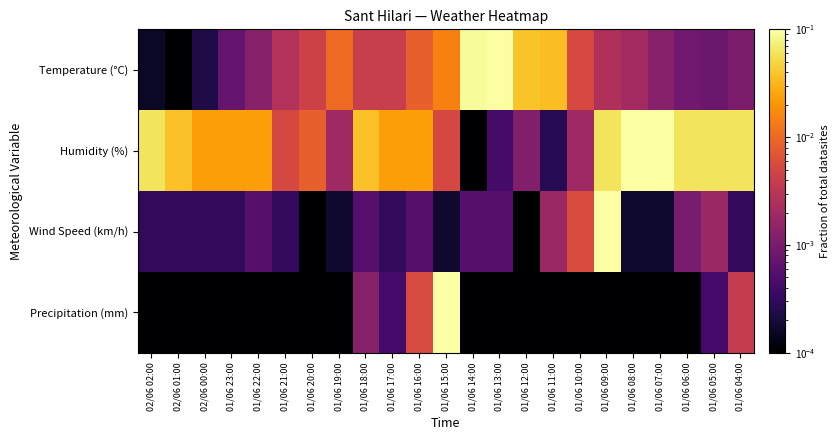

At which category is the sum across all series the highest?

01/06 09:00